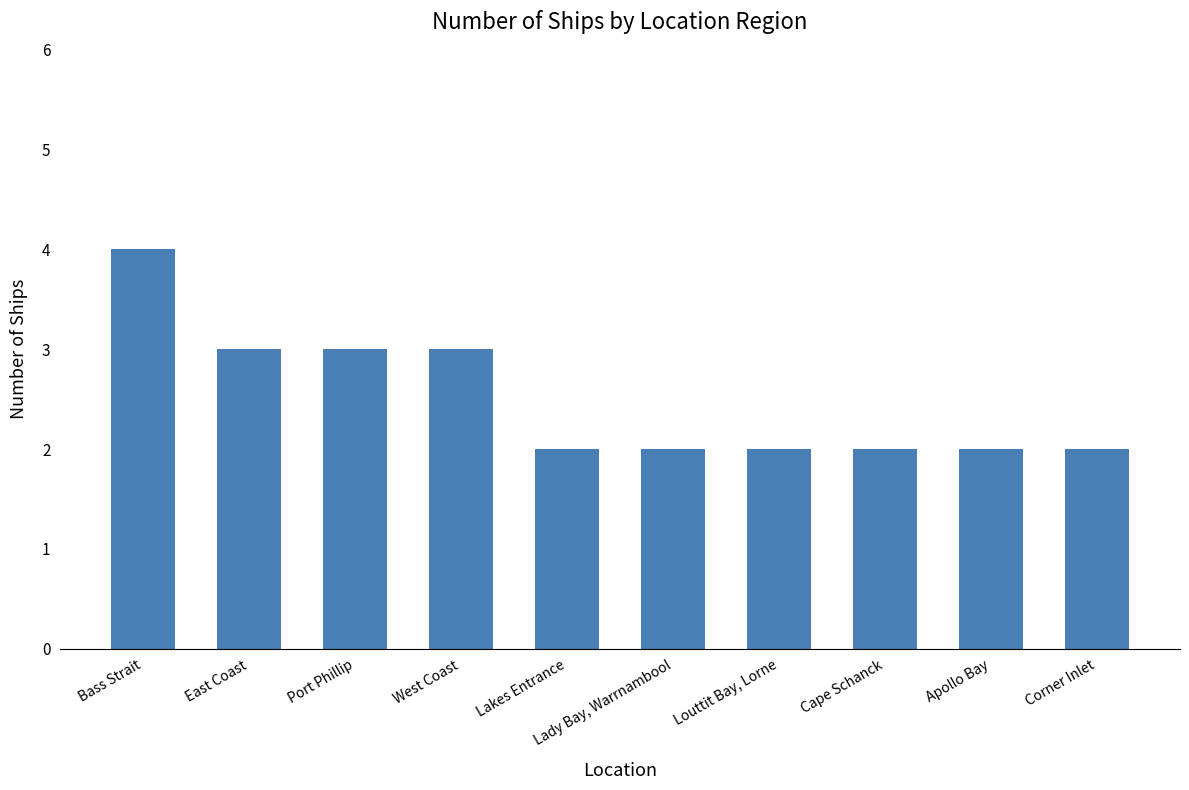

Reading left to right, extract all data points from this chart.

4	3	3	3	2	2	2	2	2	2